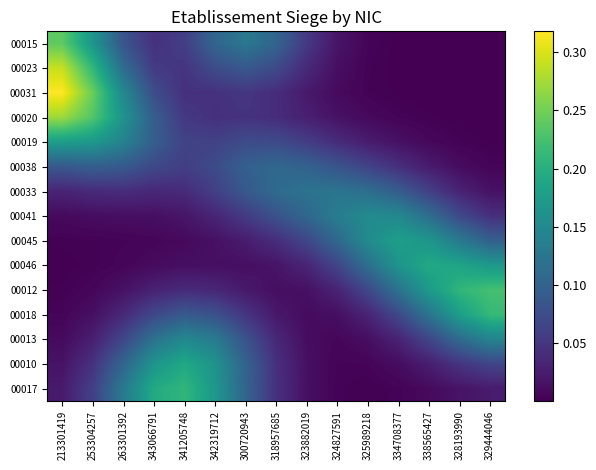

Between 324827591 and 342319712, which is larger?

342319712